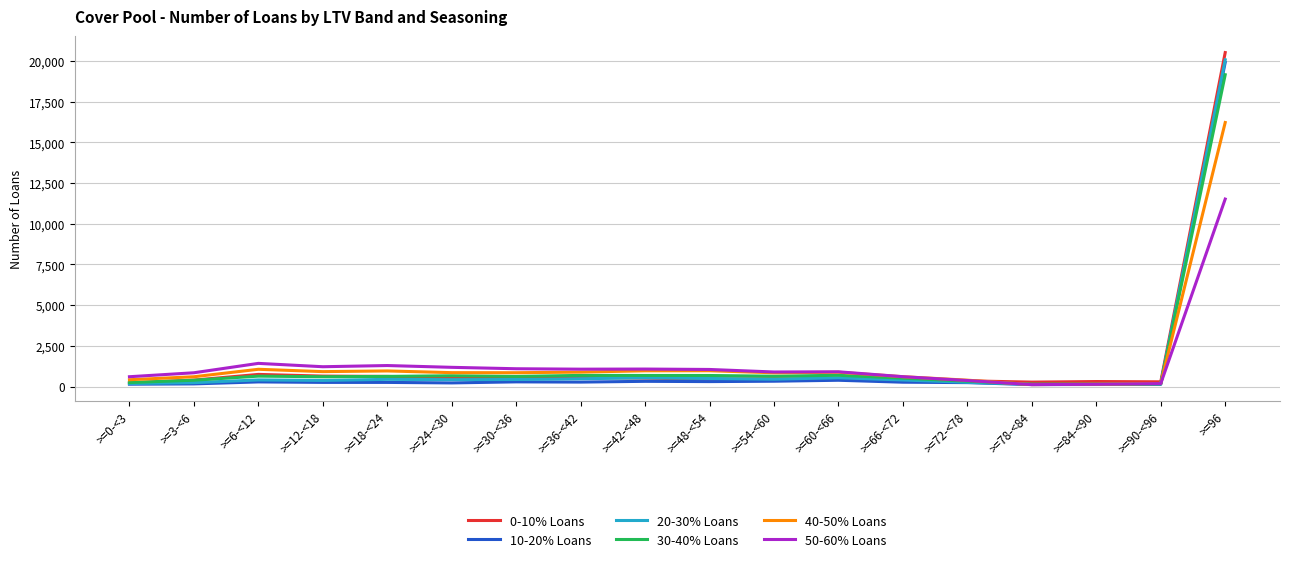

Where does the 40-50% Loans series first go above 852?

>=6-<12